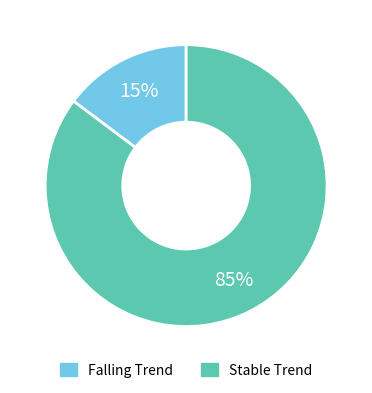

Is there a majority slice in this chart?

Yes